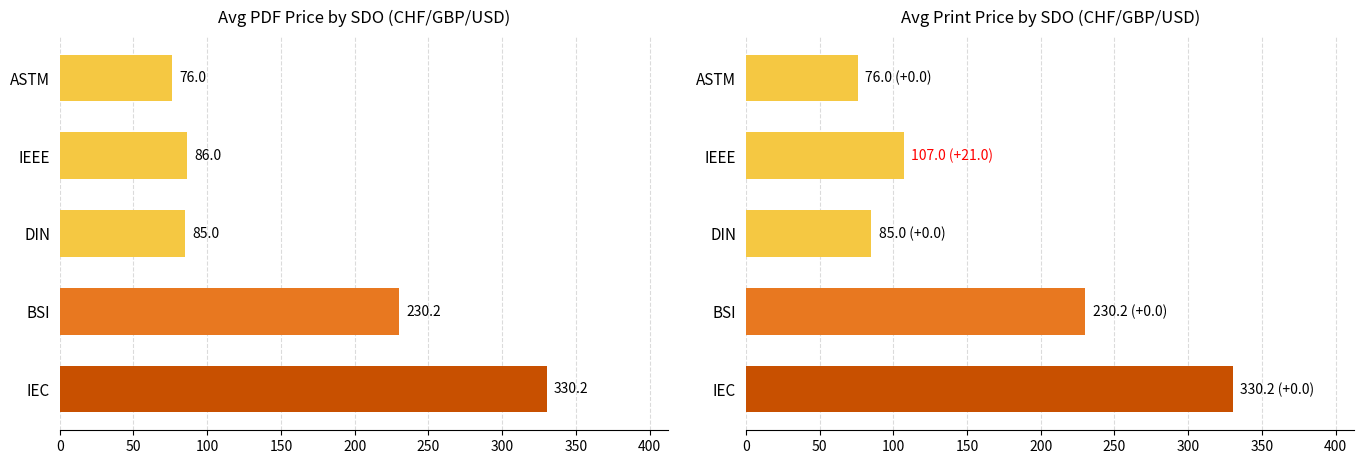

Which series changed the most between IEC and BSI?

Avg PDF Price